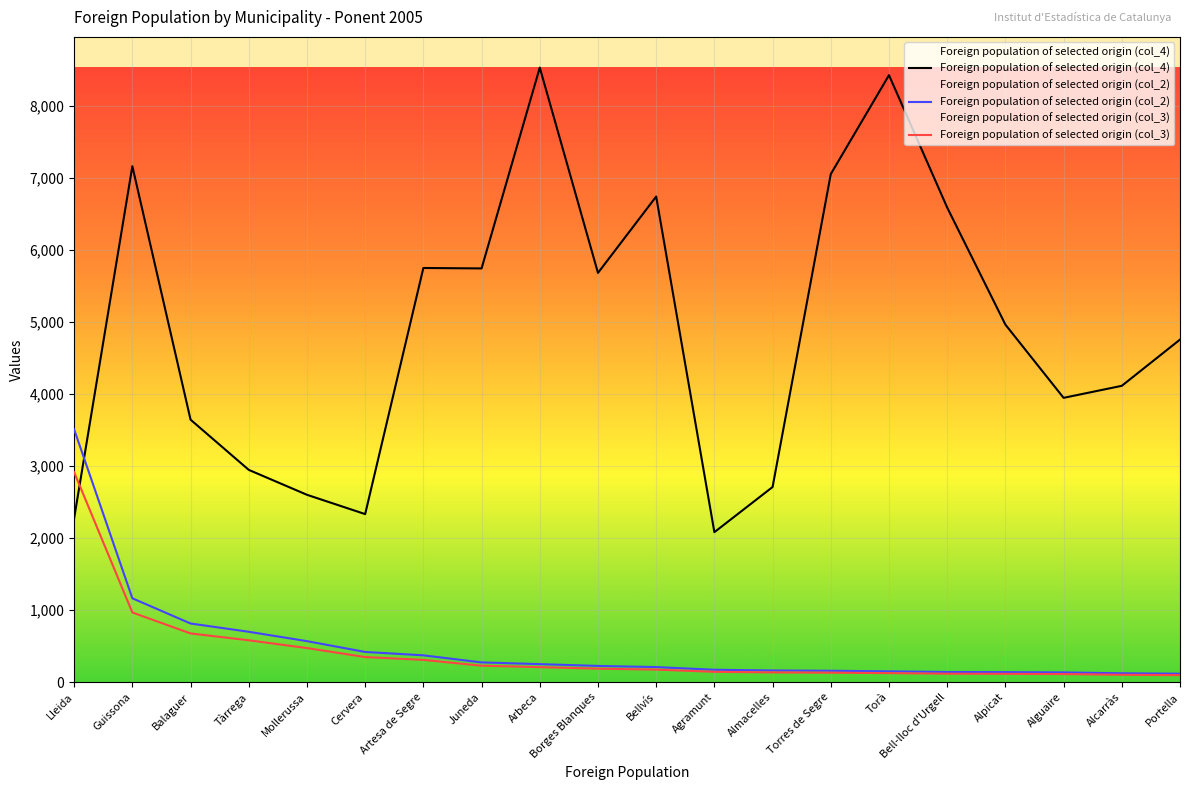

How many values in the Foreign population of selected origin (col_3) series are below 187?

10